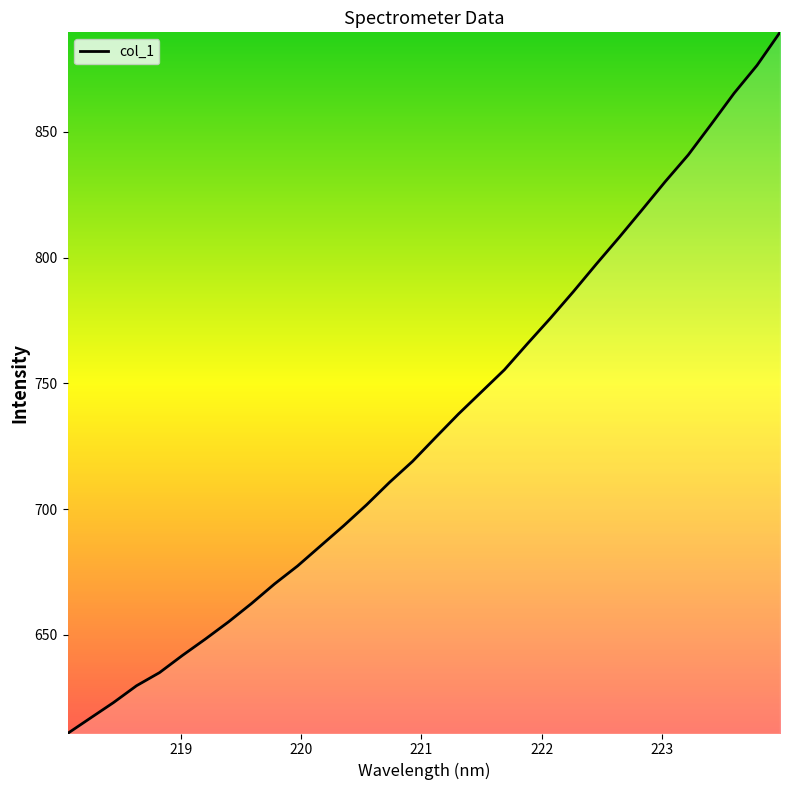

What is the difference between the maximum and minimum values?

278.7